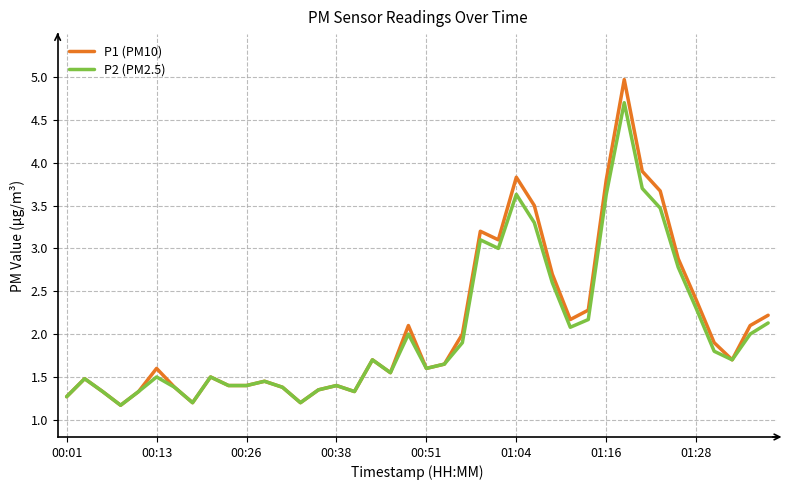

Which series has the largest total across all categories?

P1 (PM10)